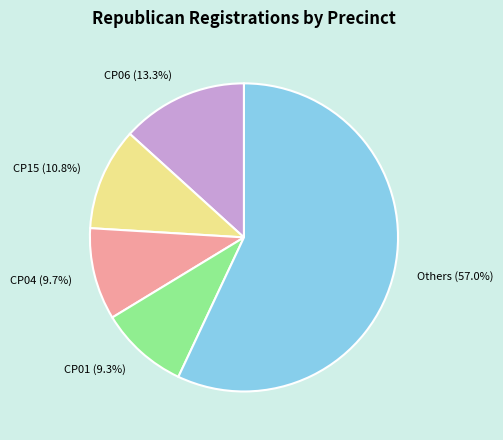

Is there a majority slice in this chart?

Yes